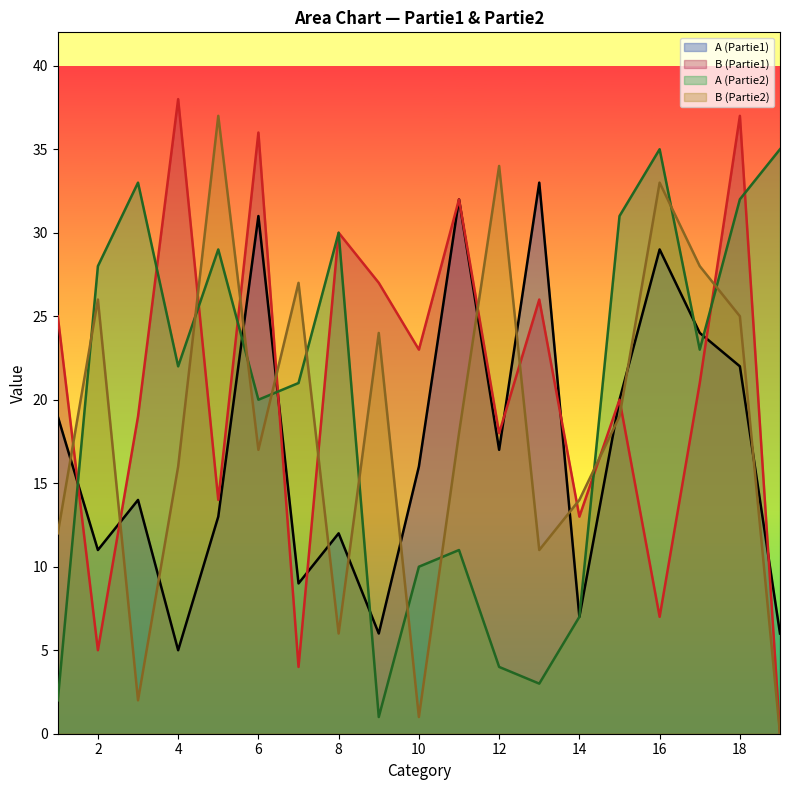

How many lines are shown in the chart?

4